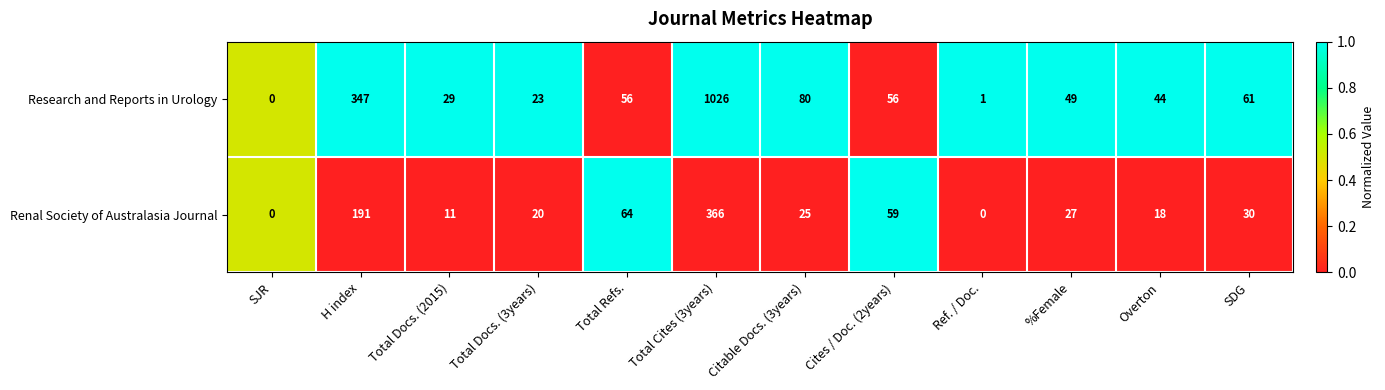

Which series has the largest total across all categories?

Research and Reports in Urology